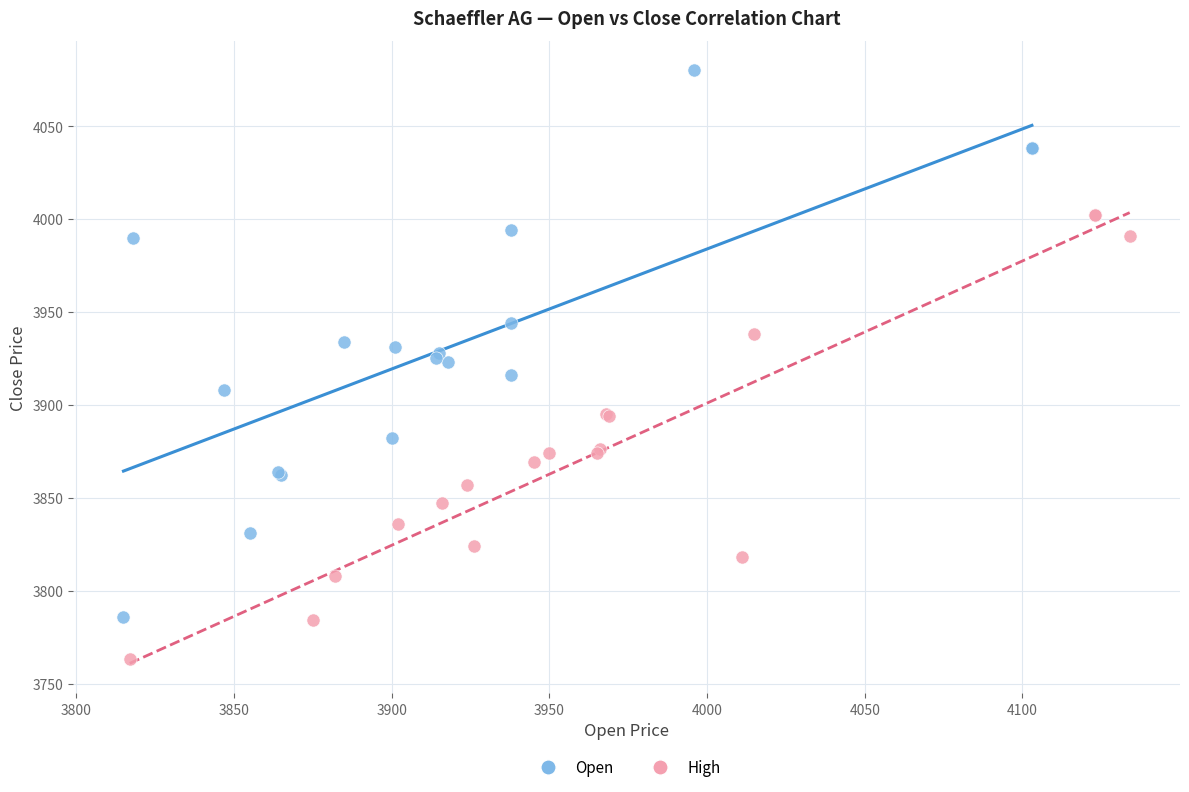

Which series contains the highest Y value?

Open